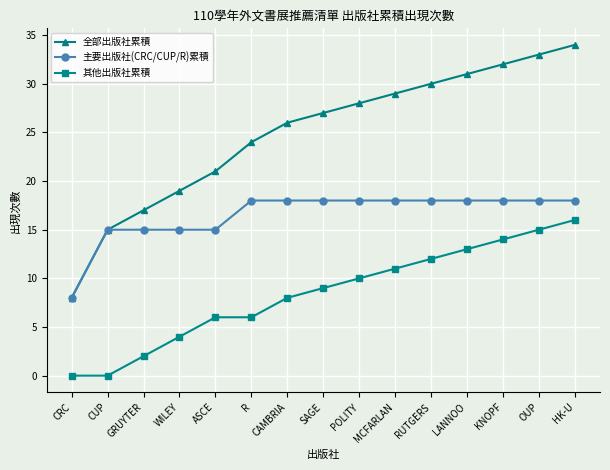

True or false: 其他出版社累積 has a value of 18 at RUTGERS.

False